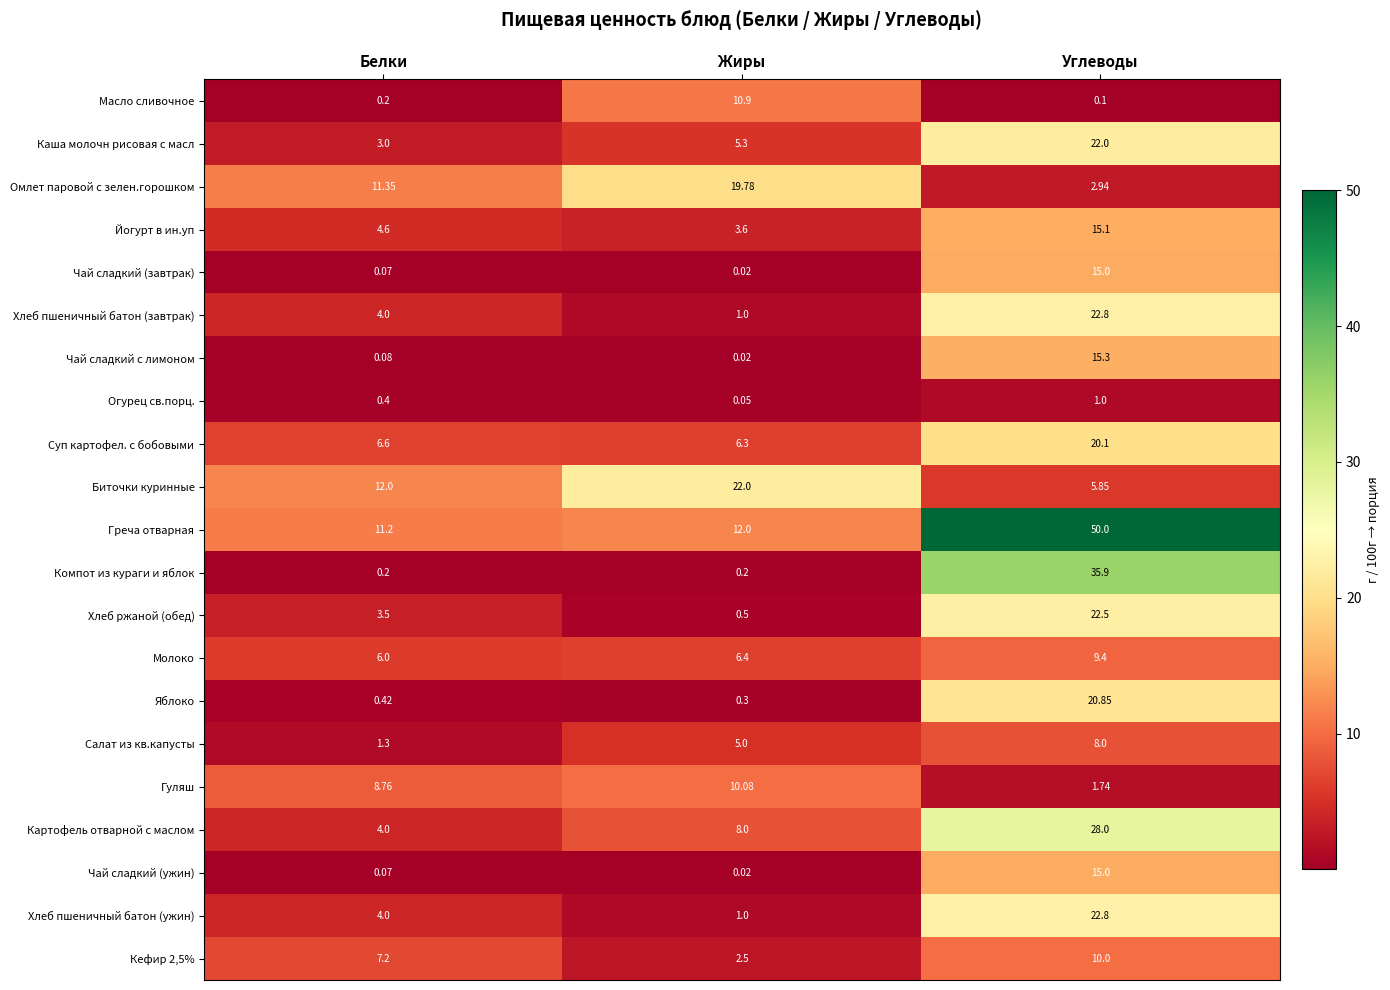

Which series has the widest spread of values?

Греча отварная